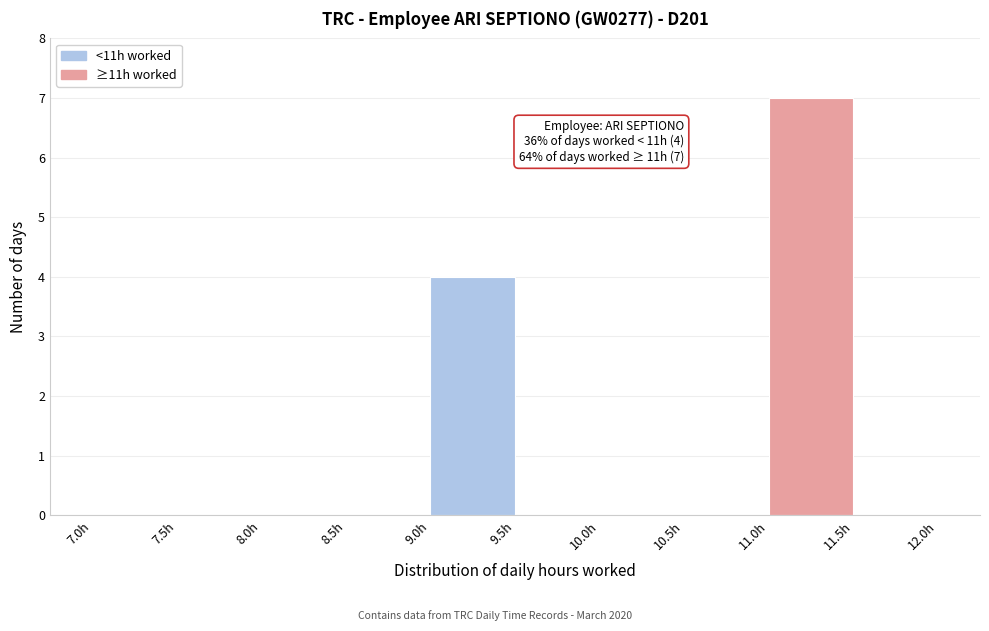

Which range on the x-axis has the tallest bar?

11.0 to 11.5